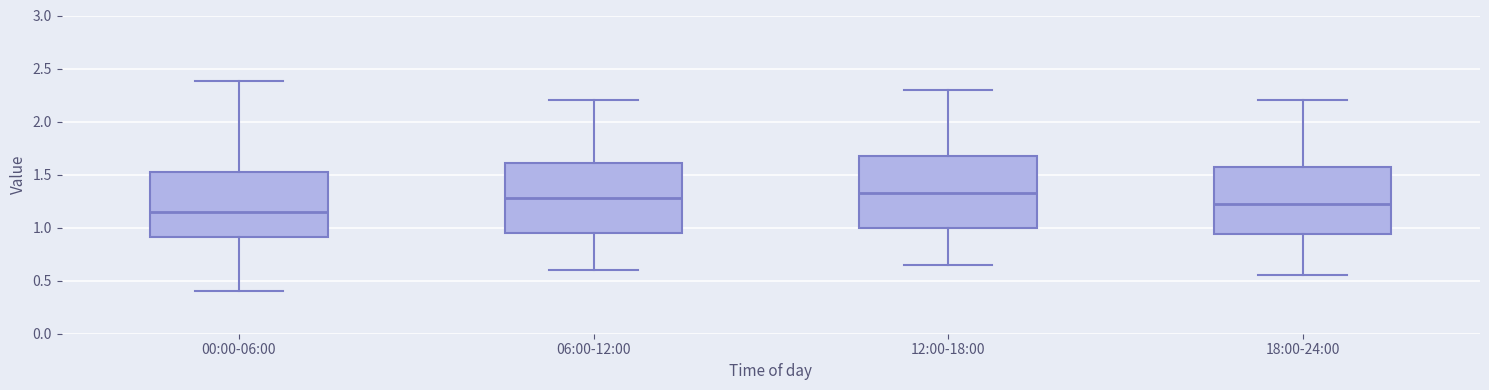

Reading left to right, transcribe this box plot: for each box, give where its median line is, the range the box spans, and where its two whiskers end, as read against the y-axis. The values are not printed on the chart, so give them approximately, as read against the axis.

00:00-06:00: median 1.15, box 0.90 to 1.50, whiskers 0.40 to 2.40
06:00-12:00: median 1.30, box 0.95 to 1.60, whiskers 0.60 to 2.20
12:00-18:00: median 1.35, box 1.00 to 1.70, whiskers 0.65 to 2.30
18:00-24:00: median 1.25, box 0.95 to 1.60, whiskers 0.55 to 2.20